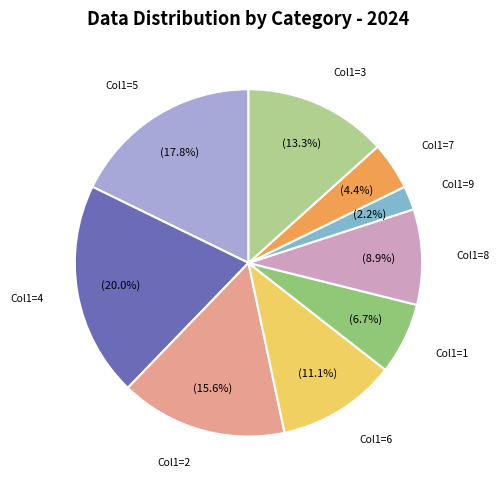

Is there a majority slice in this chart?

No